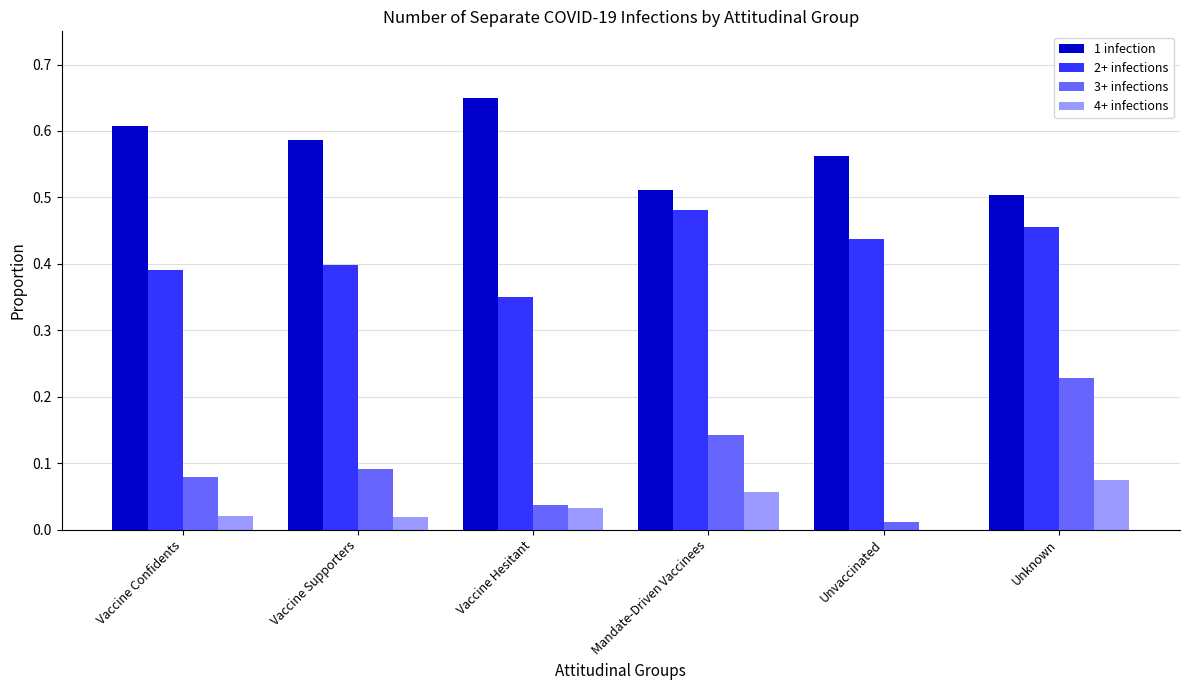

What is the sum of all 1 infection values?

3.4